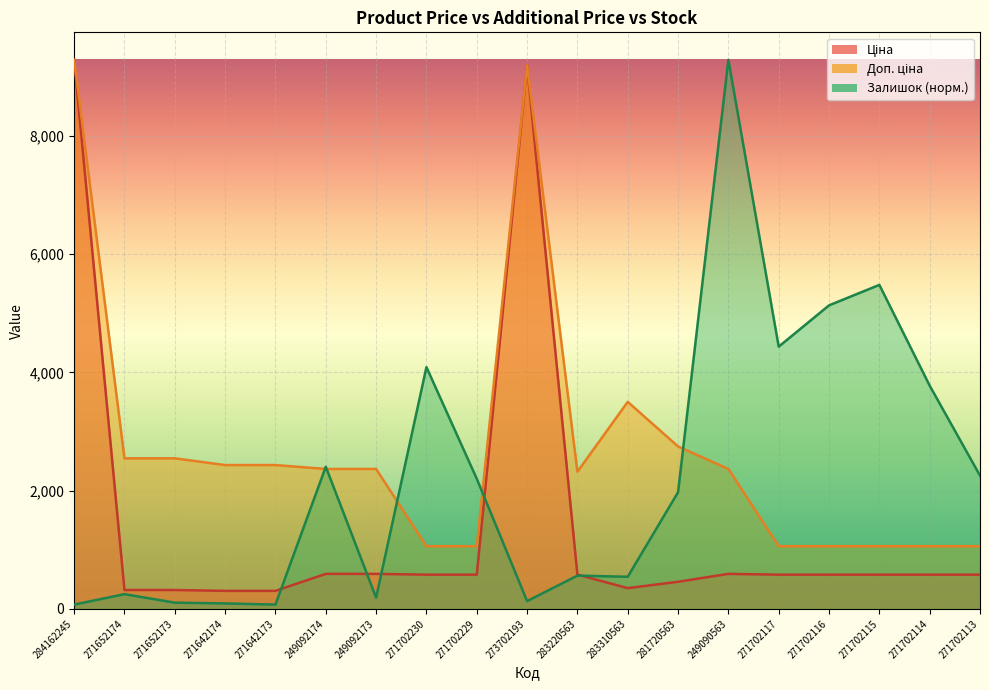

At 271702115, list the series in order from largest to smallest.

Залишок, Доп. ціна, Ціна